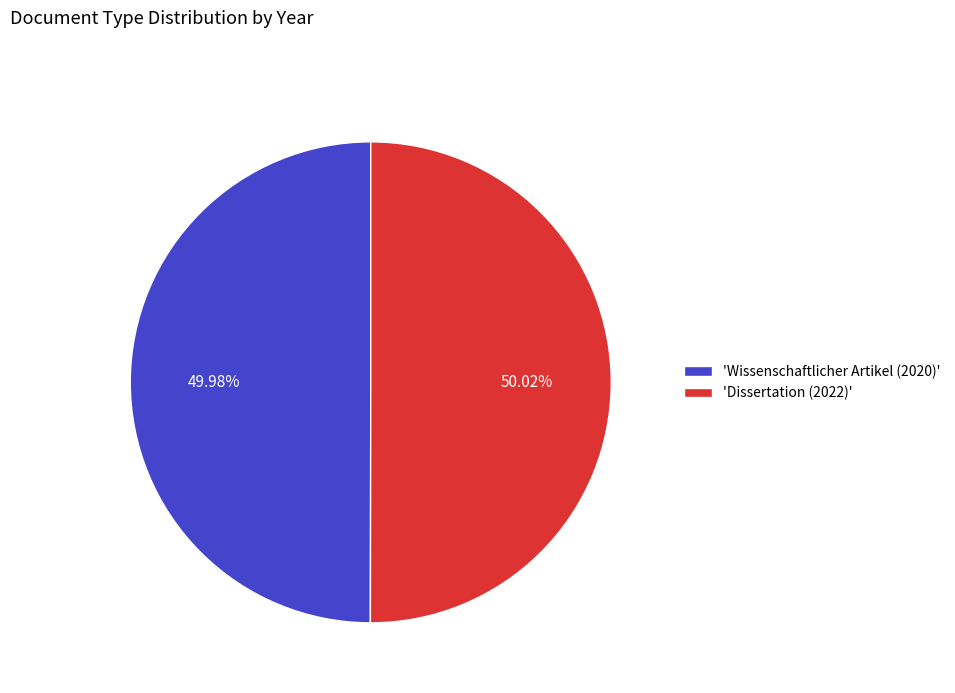

Do 'Wissenschaftlicher Artikel (2020)' and 'Dissertation (2022)' together represent more than half of the pie?

Yes